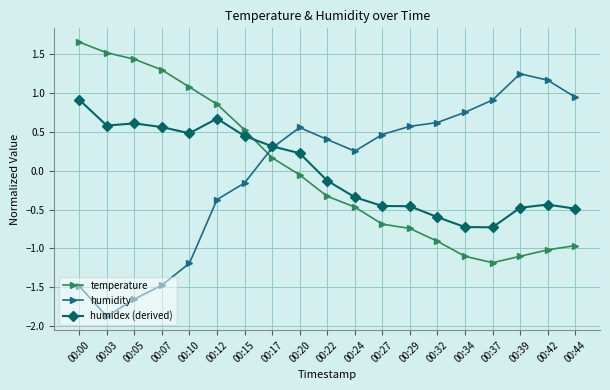

What is the value of the humidity point at the 1st from the left?

-1.5